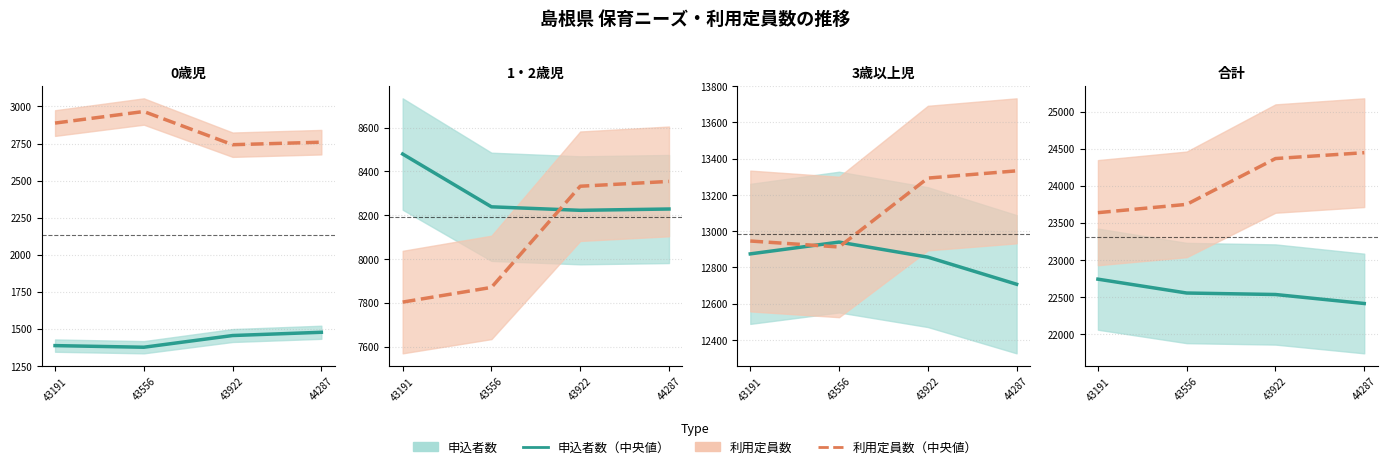

Which category has the highest value in the 利用定員数 series?

44287